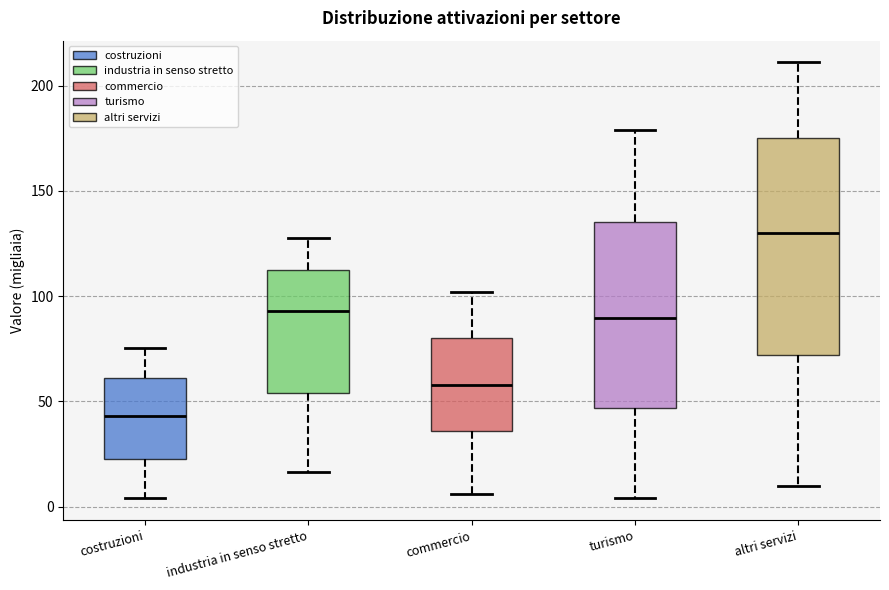

Reading left to right, transcribe this box plot: for each box, give where its median line is, the range the box spans, and where its two whiskers end, as read against the y-axis. The values are not printed on the chart, so give them approximately, as read against the axis.

costruzioni: median 45, box 25 to 60, whiskers 5 to 75
industria in senso stretto: median 95, box 55 to 115, whiskers 15 to 130
commercio: median 60, box 35 to 80, whiskers 5 to 100
turismo: median 90, box 45 to 135, whiskers 5 to 180
altri servizi: median 130, box 70 to 175, whiskers 10 to 210